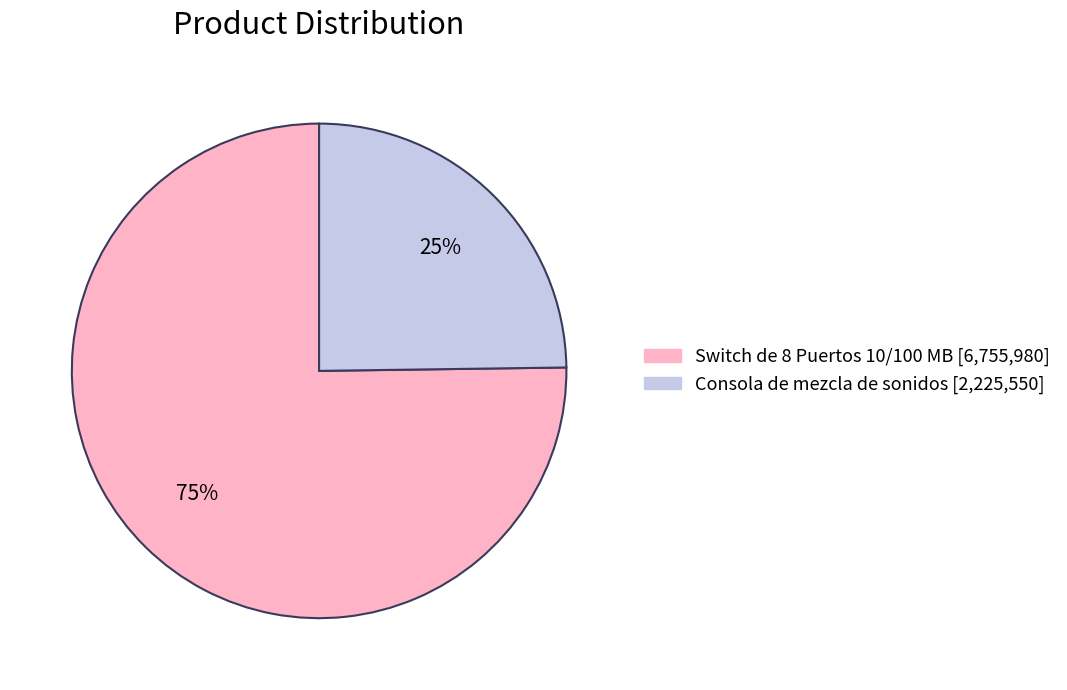

To the nearest percent, what is the difference between the Consola de mezcla de sonidos and Switch de 8 Puertos 10/100 MB slice percentages?

50%